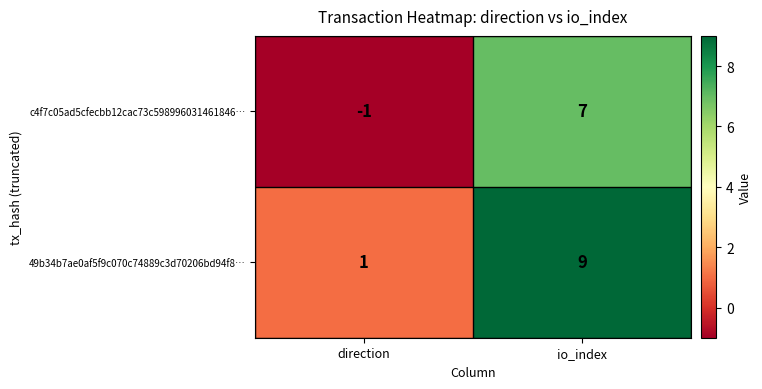

Reading left to right, list all the values displayed in this chart.

c4f7c05ad5cfecbb12cac73c598996031461846…: -1	7
49b34b7ae0af5f9c070c74889c3d70206bd94f8…: 1	9